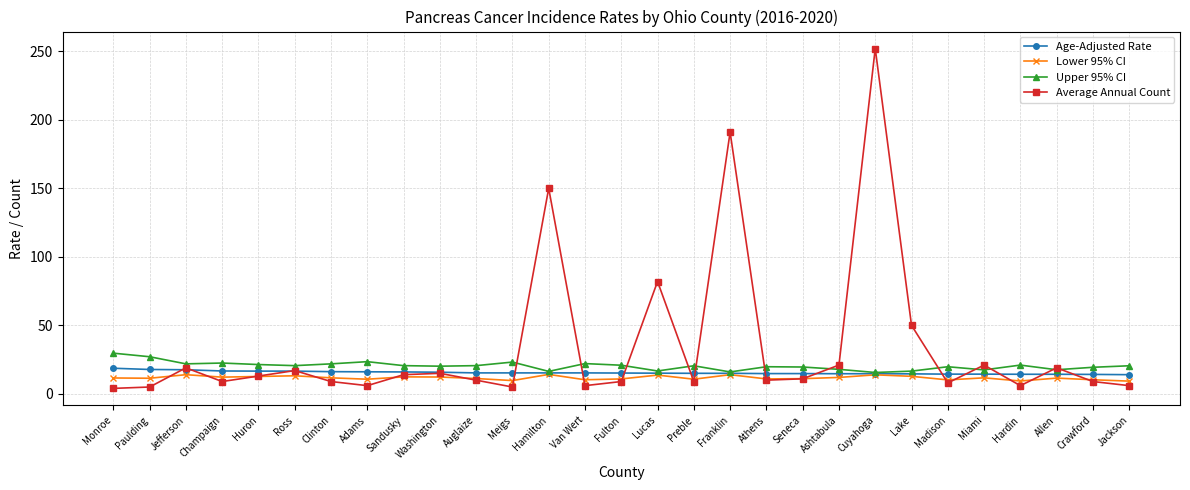

How many lines are shown in the chart?

4